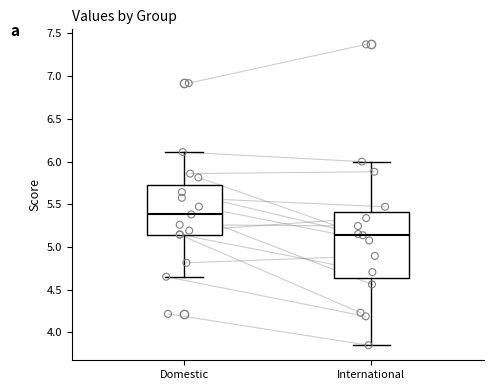

Reading left to right, transcribe this box plot: for each box, give where its median line is, the range the box spans, and where its two whiskers end, as read against the y-axis. The values are not printed on the chart, so give them approximately, as read against the axis.

Domestic: median 5.40, box 5.15 to 5.75, whiskers 4.65 to 6.10
International: median 5.15, box 4.65 to 5.40, whiskers 3.85 to 6.00